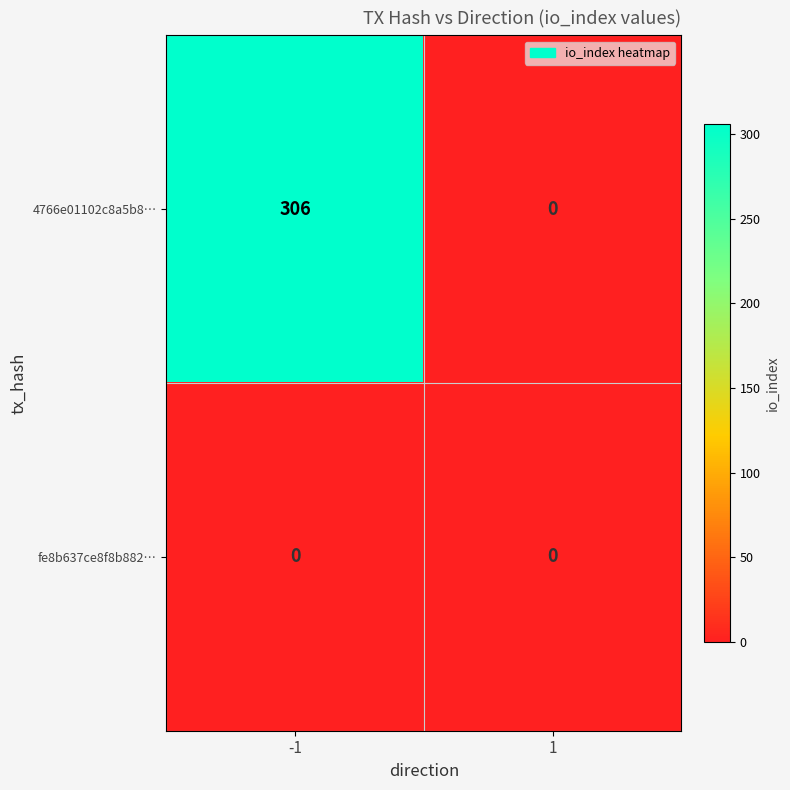

List the labels in order of 4766e01102c8a5b8… value, largest first.

-1, 1